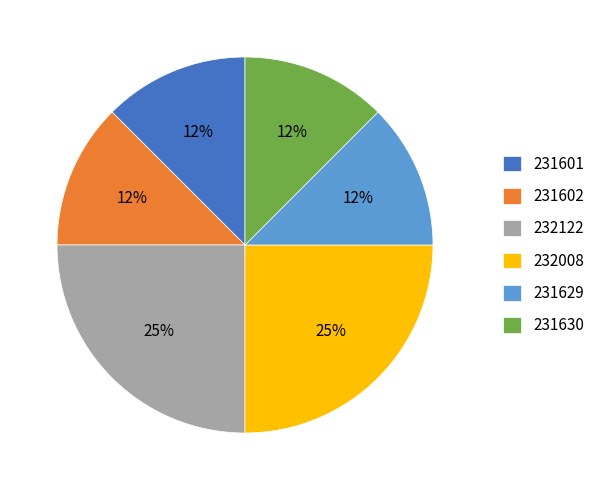

Between 232008 and 231629, which is larger?

232008